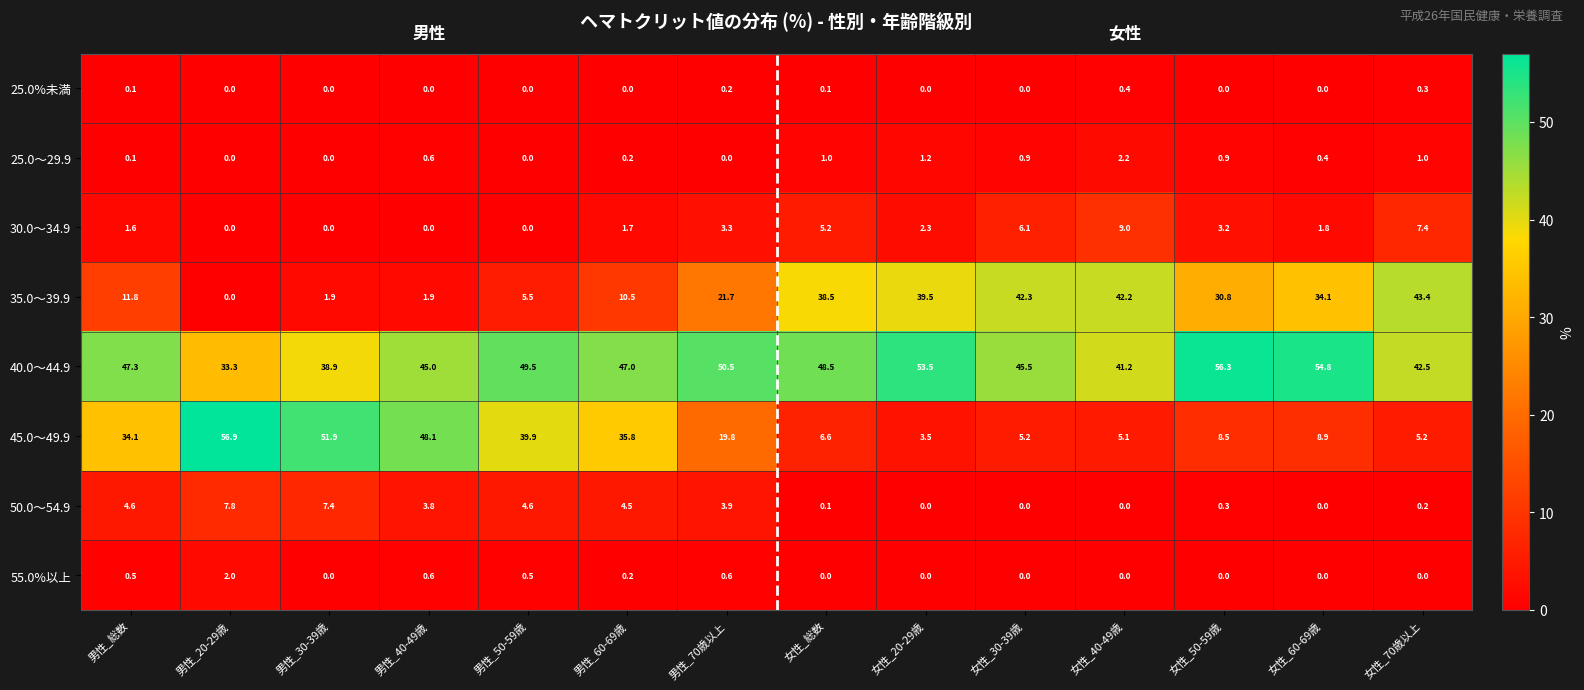

Which series has the largest total across all categories?

40.0～44.9